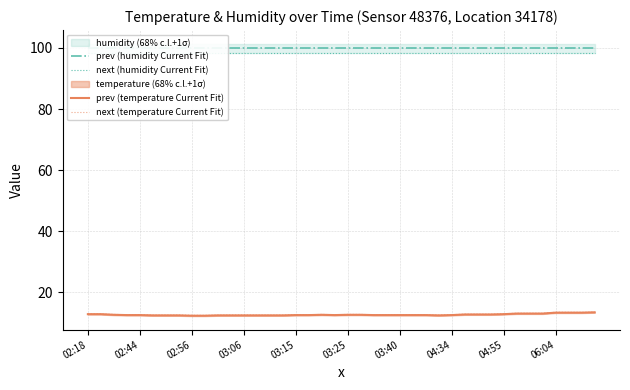

What is the minimum value for prev (temperature Current Fit)?

12.4